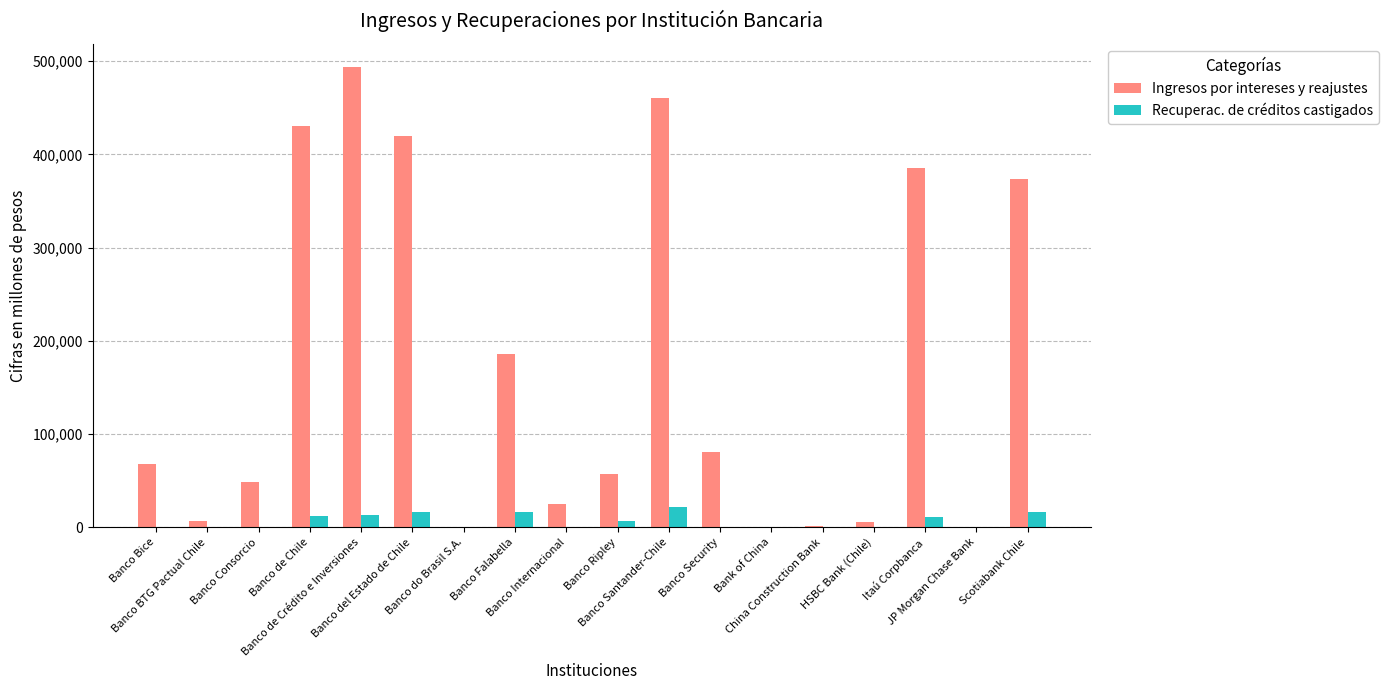

What is the sum of all Recuperac. de créditos castigados values?

115821